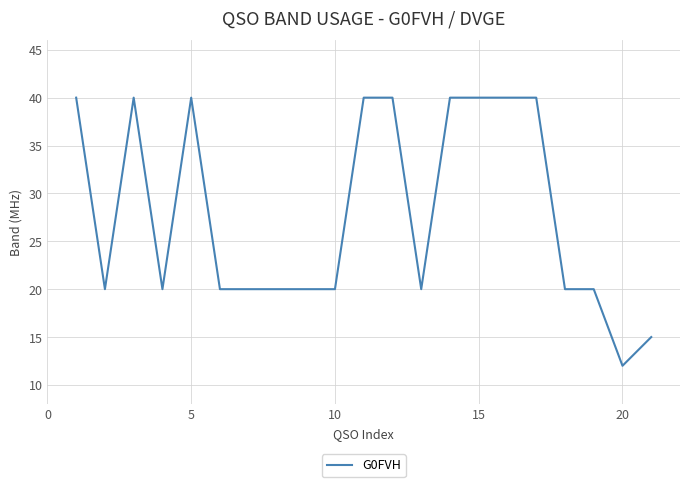

What is the minimum value shown in the chart?

12